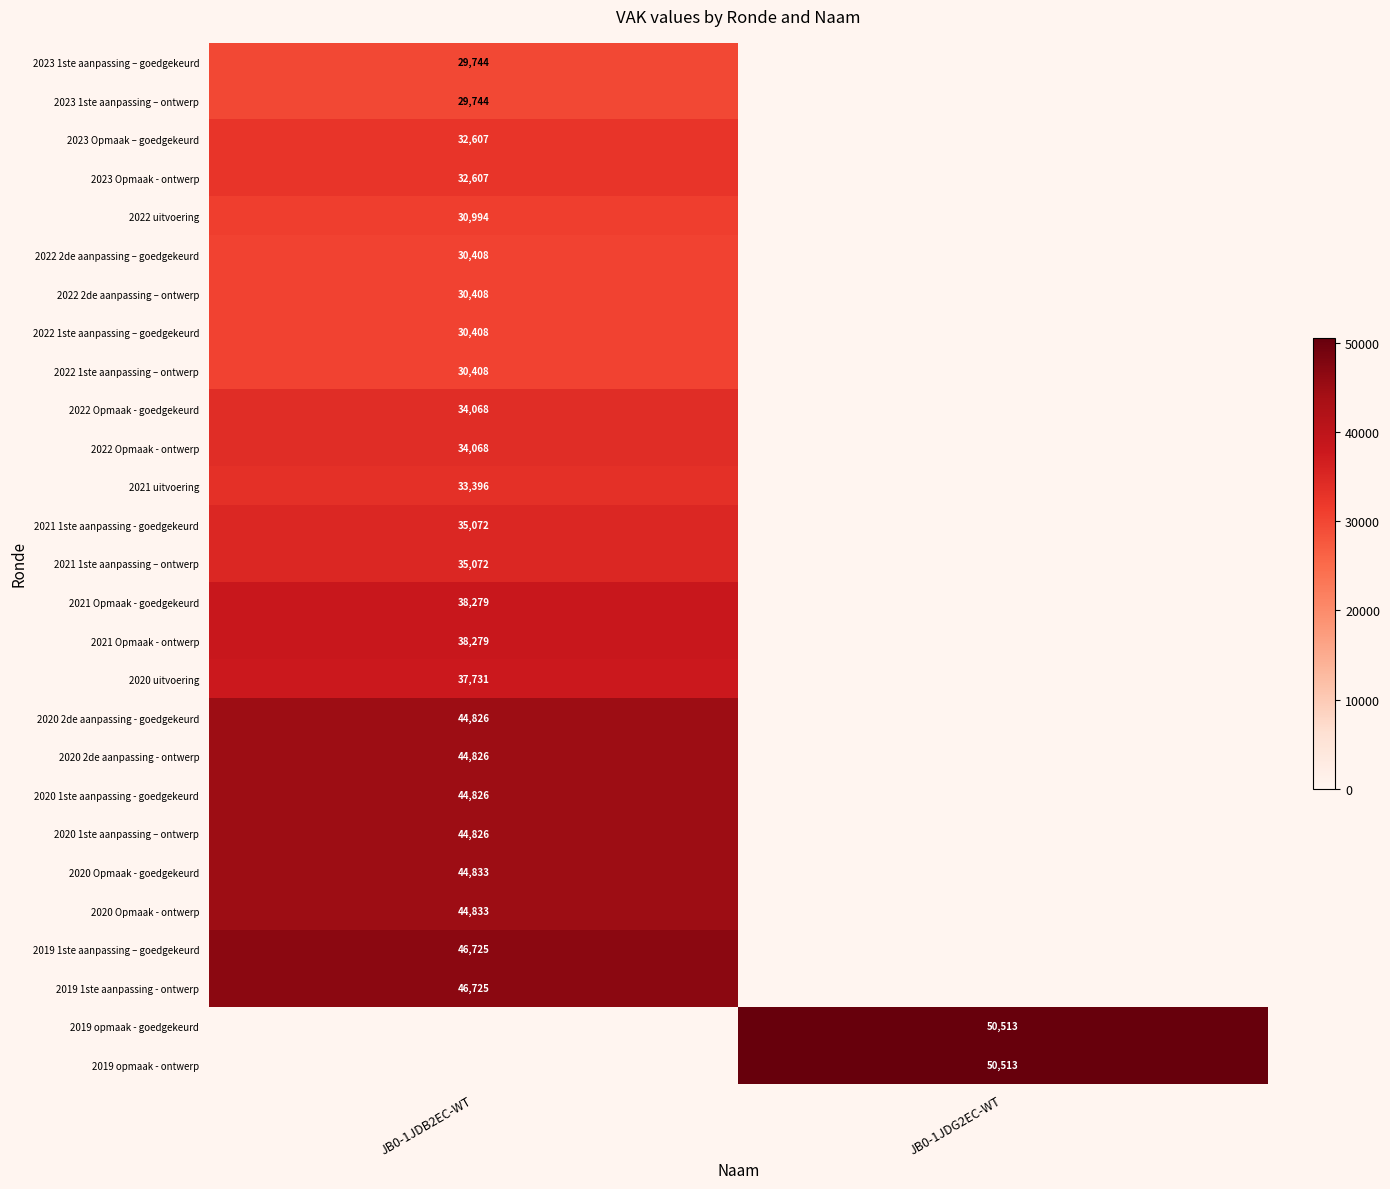

The value of 2021 Opmaak - ontwerp at JB0-1JDB2EC-WT is 56985. True or false?

False